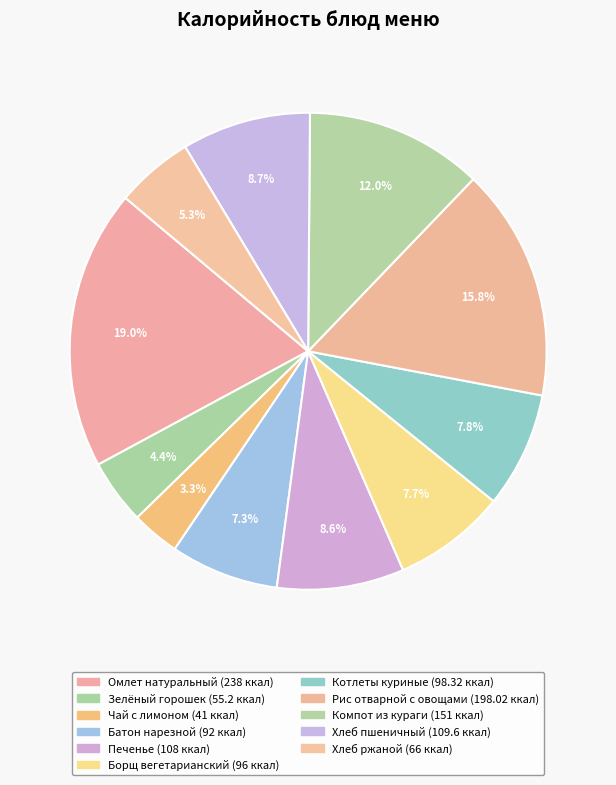

To the nearest percent, what portion does Хлеб ржаной represent?

5%